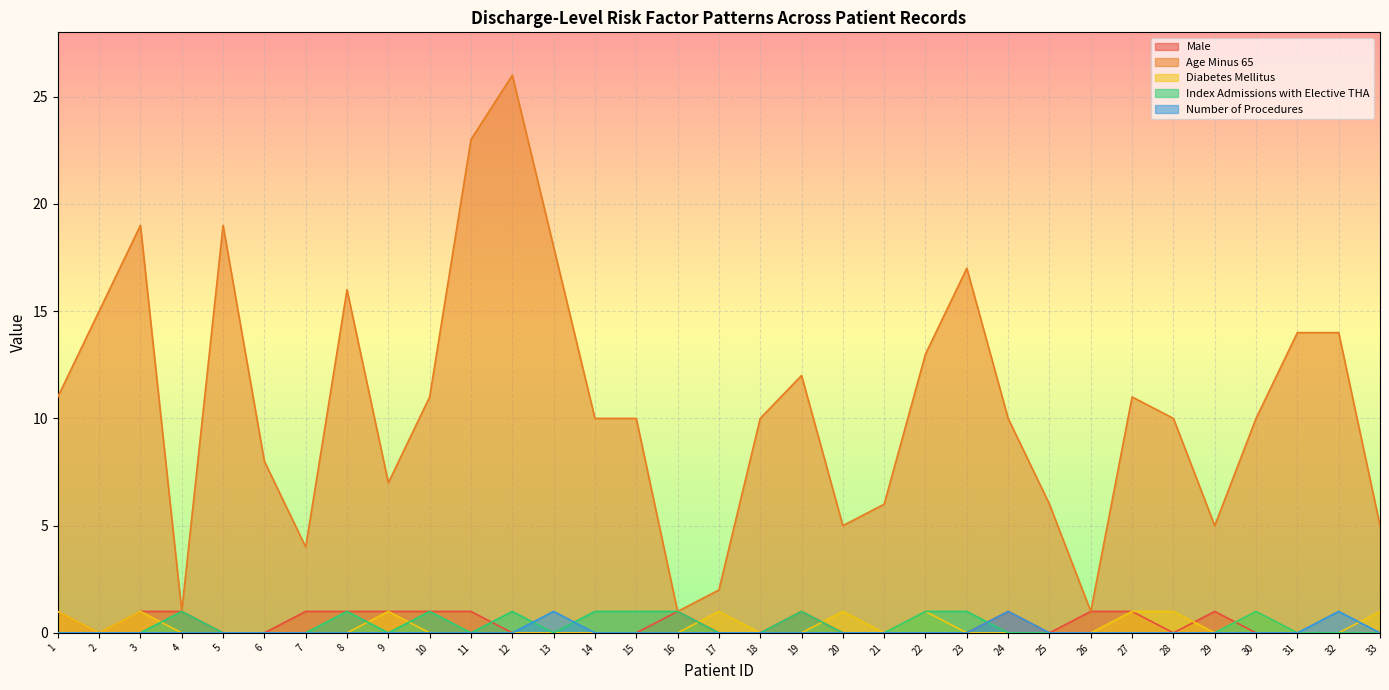

How many lines are shown in the chart?

5